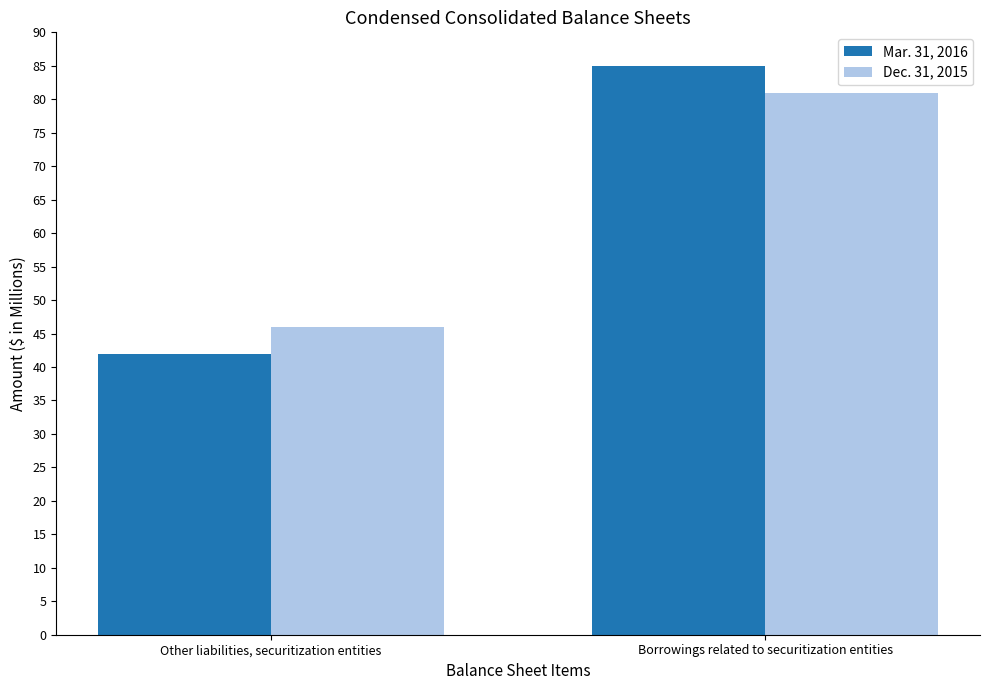

At which category does the chart reach its minimum across all series?

Other liabilities, securitization entities